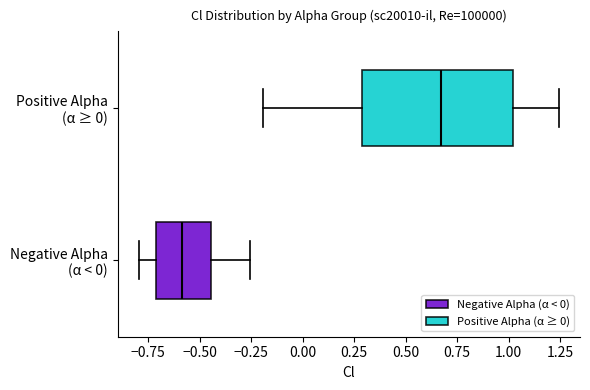

Which box is the widest, from its left edge to its right edge?

Positive Alpha (α ≥ 0)